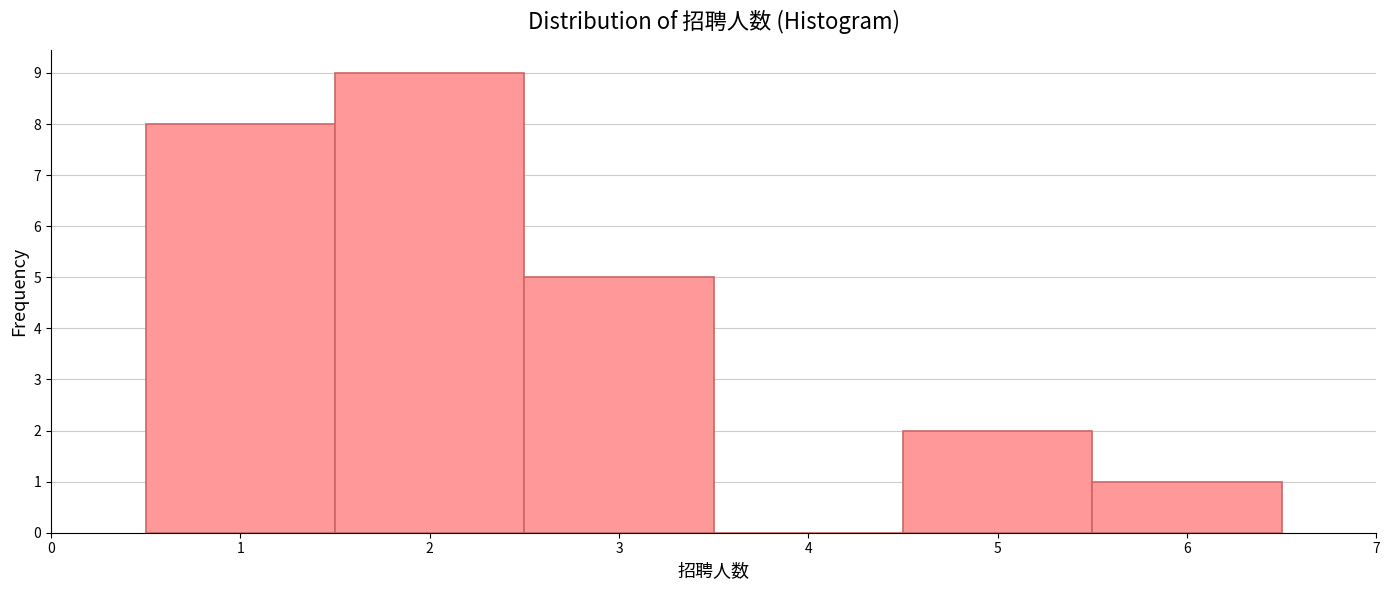

Which range on the x-axis has the tallest bar?

1.5 to 2.5